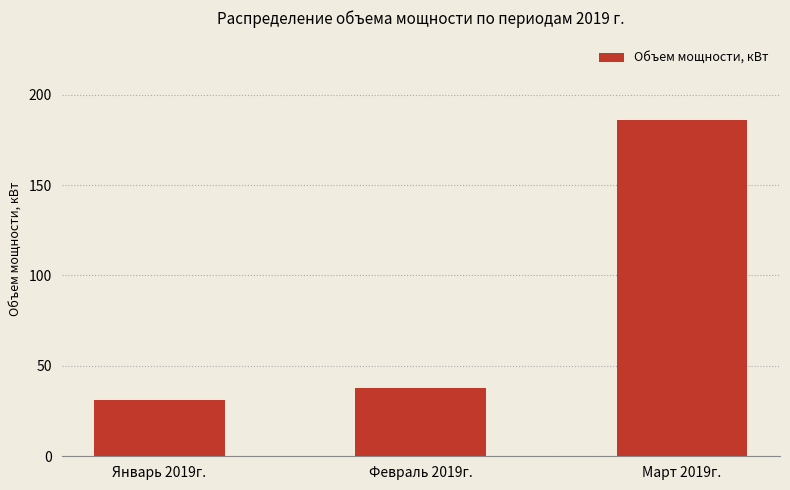

What is the difference between the maximum and second lowest values?

148